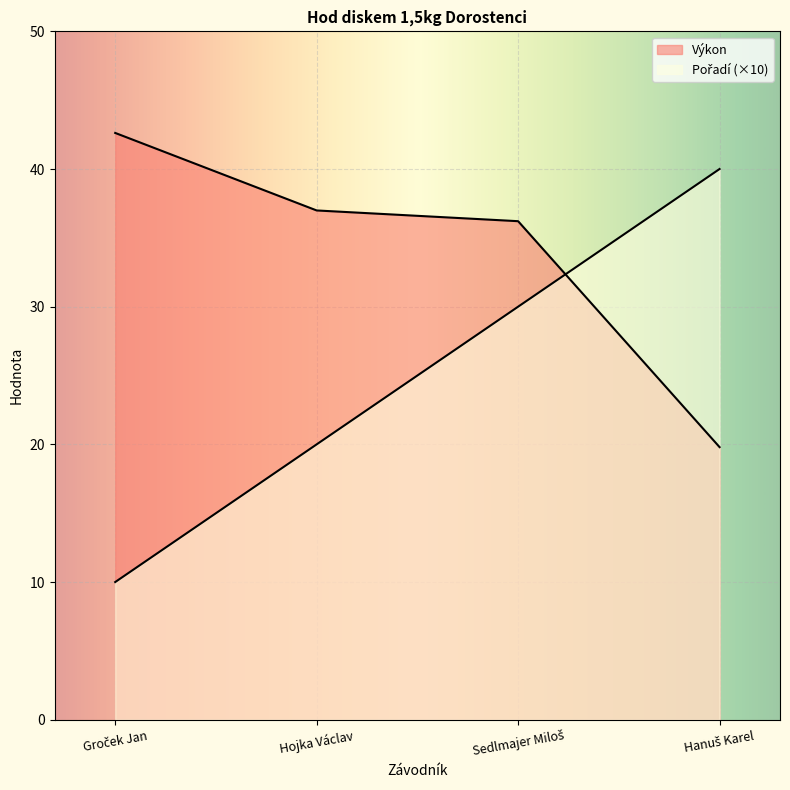

Reading right to left, transcribe all the data shown in this chart.

Pořadí: Hanuš Karel=40.0	Sedlmajer Miloš=30.0	Hojka Václav=20.0	Groček Jan=10.0
Výkon: Hanuš Karel=19.8	Sedlmajer Miloš=36.2	Hojka Václav=37.0	Groček Jan=42.6